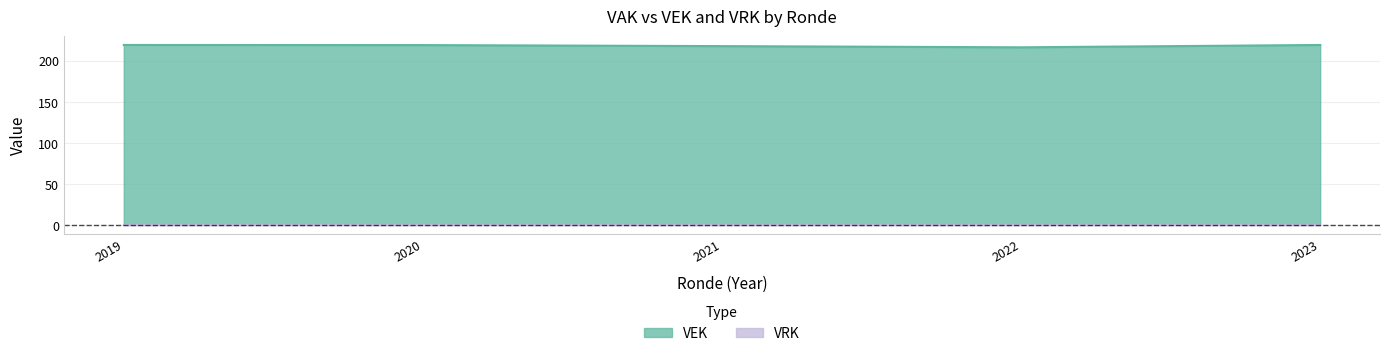

Which series has the widest spread of values?

VEK